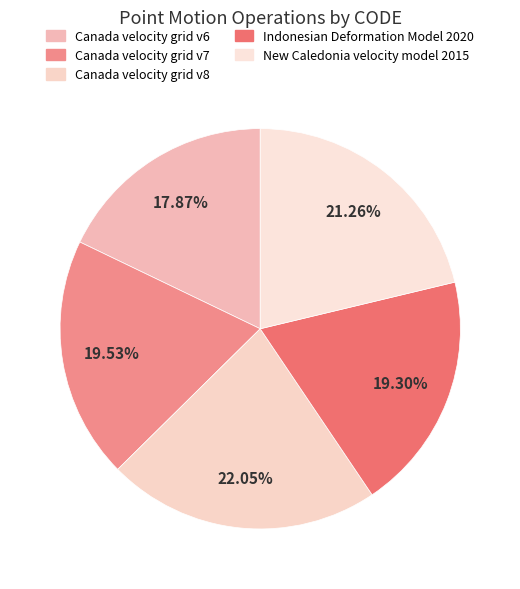

How many slices are in this pie chart?

5